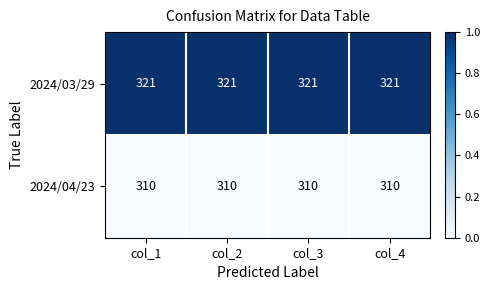

Read the 2024/04/23 value at col_1.

310